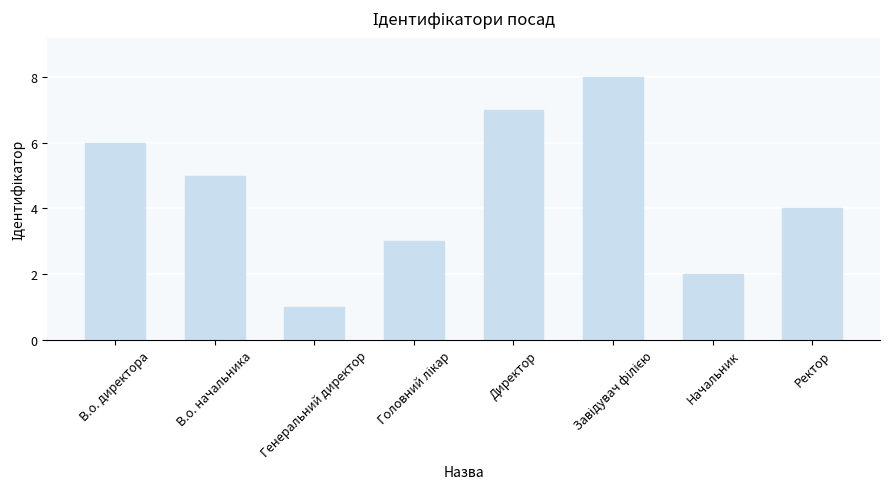

Is it true that the value at В.о. начальника is 2?

False